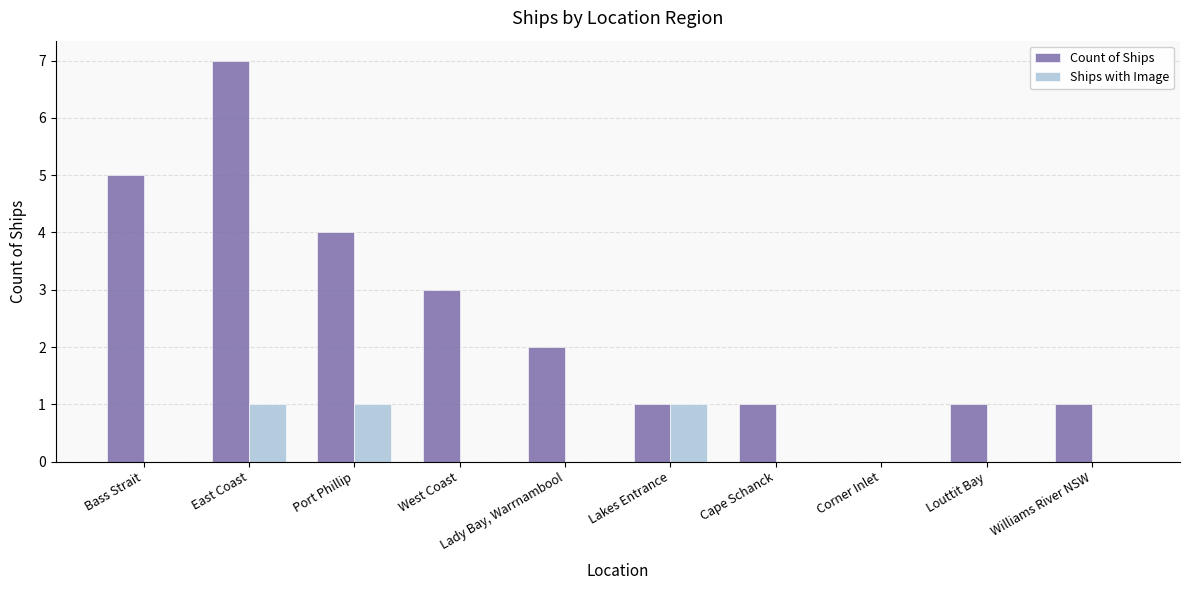

Which label corresponds to the largest value in the chart?

East Coast